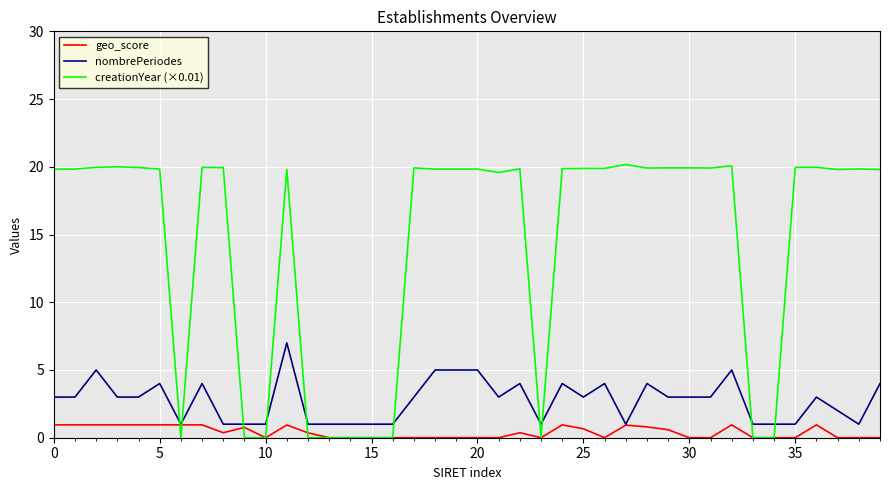

What is the maximum value shown in the chart?

20.2